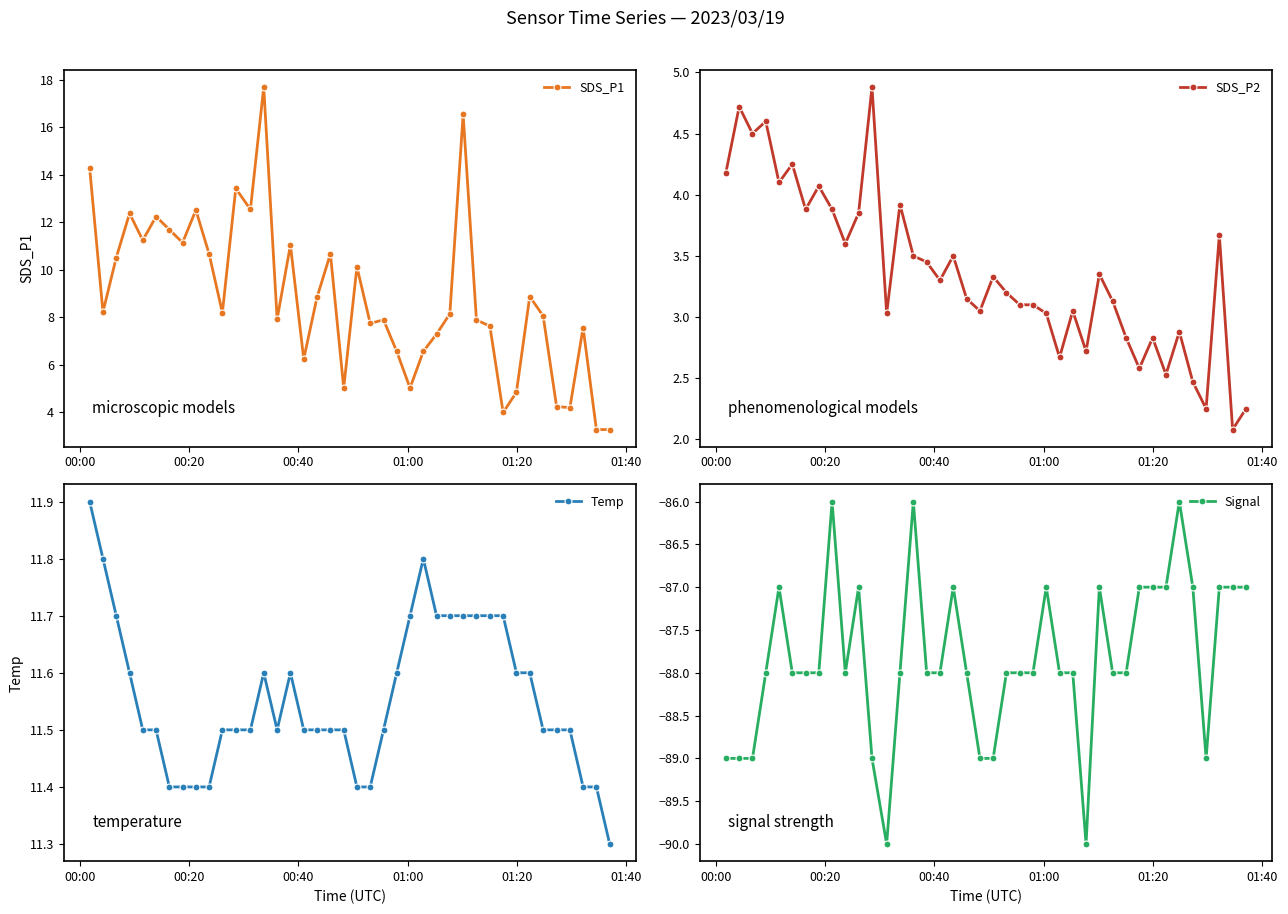

What is the highest value of the SDS_P1 series?

17.7